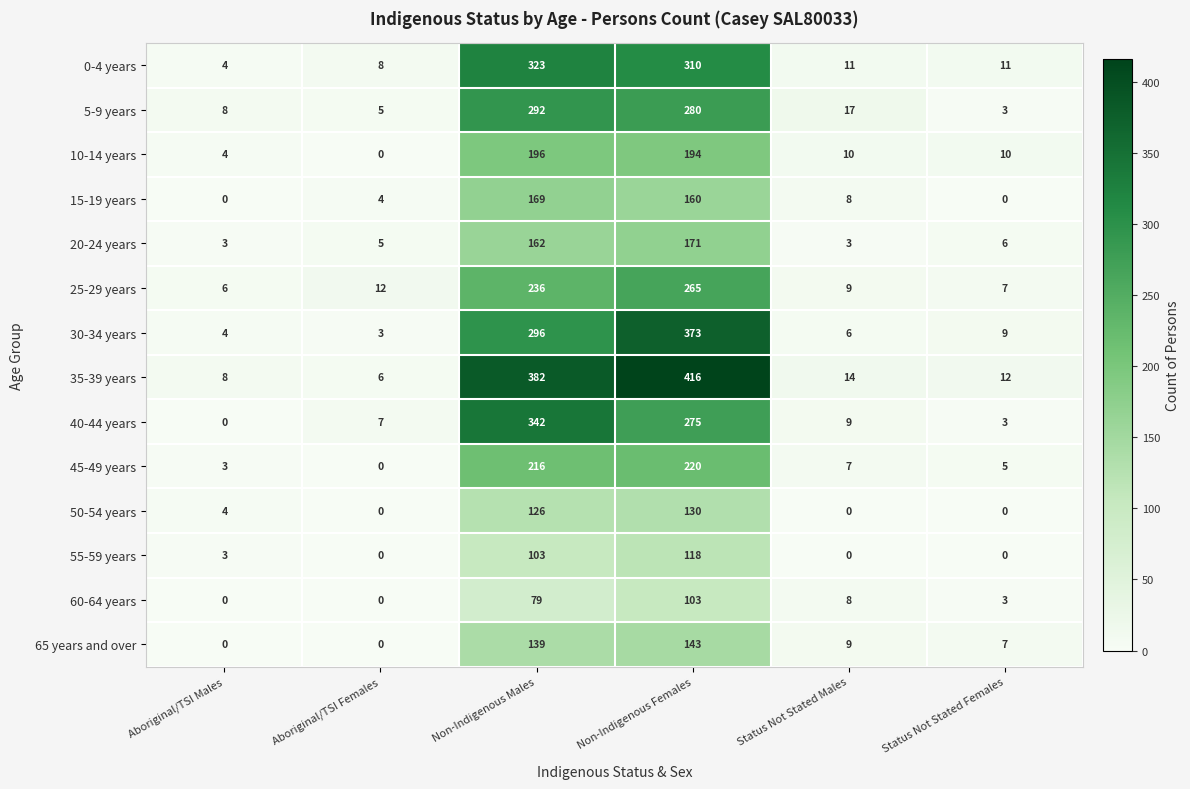

At which label is 5-9 years closest to 147?

Status Not Stated Males